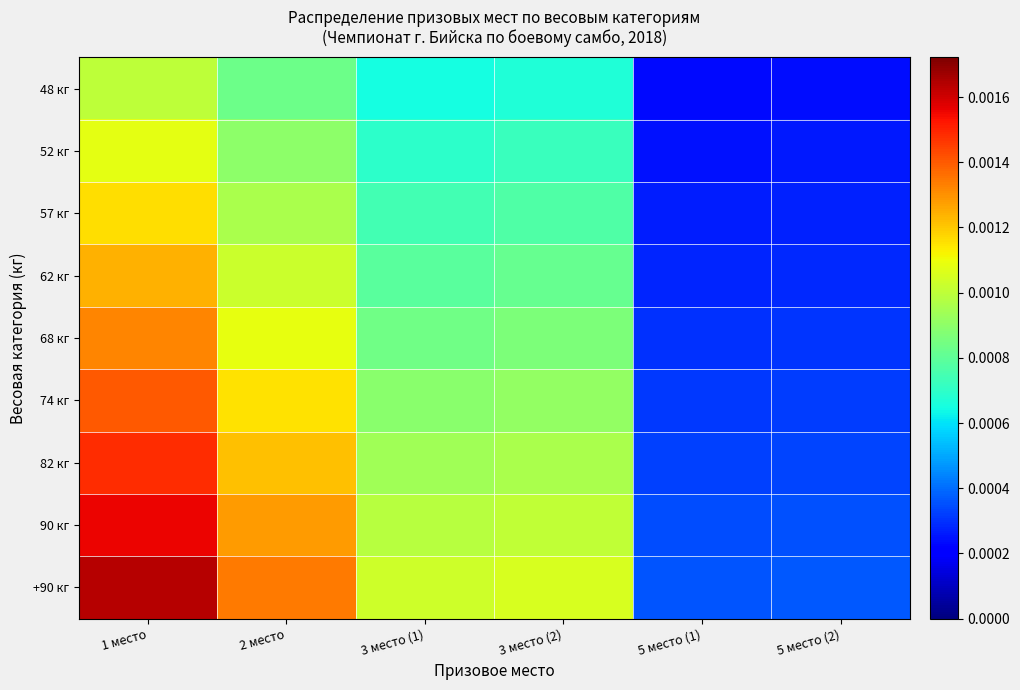

Reading right to left, what are all the values shown in this chart?

48 кг: 5 место (2)=0.0	5 место (1)=0.0	3 место (2)=0.0	3 место (1)=0.0	2 место=0.0	1 место=0.0
52 кг: 5 место (2)=0.0	5 место (1)=0.0	3 место (2)=0.0	3 место (1)=0.0	2 место=0.0	1 место=0.0
57 кг: 5 место (2)=0.0	5 место (1)=0.0	3 место (2)=0.0	3 место (1)=0.0	2 место=0.0	1 место=0.0
62 кг: 5 место (2)=0.0	5 место (1)=0.0	3 место (2)=0.0	3 место (1)=0.0	2 место=0.0	1 место=0.0
68 кг: 5 место (2)=0.0	5 место (1)=0.0	3 место (2)=0.0	3 место (1)=0.0	2 место=0.0	1 место=0.0
74 кг: 5 место (2)=0.0	5 место (1)=0.0	3 место (2)=0.0	3 место (1)=0.0	2 место=0.0	1 место=0.0
82 кг: 5 место (2)=0.0	5 место (1)=0.0	3 место (2)=0.0	3 место (1)=0.0	2 место=0.0	1 место=0.0
90 кг: 5 место (2)=0.0	5 место (1)=0.0	3 место (2)=0.0	3 место (1)=0.0	2 место=0.0	1 место=0.0
+90 кг: 5 место (2)=0.0	5 место (1)=0.0	3 место (2)=0.0	3 место (1)=0.0	2 место=0.0	1 место=0.0